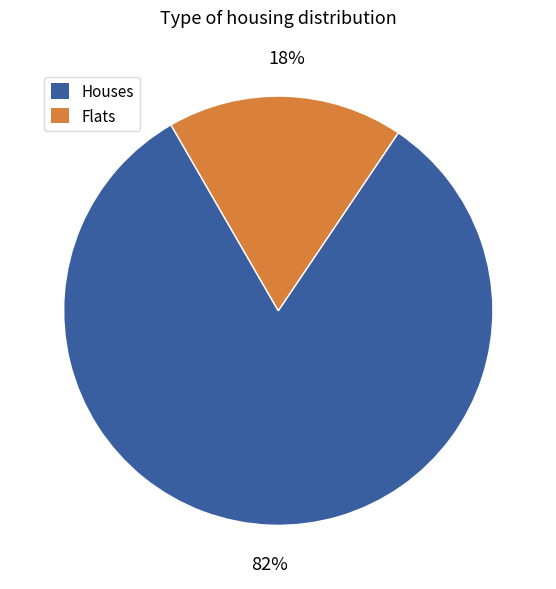

To the nearest percent, what is the average slice percentage?

50%